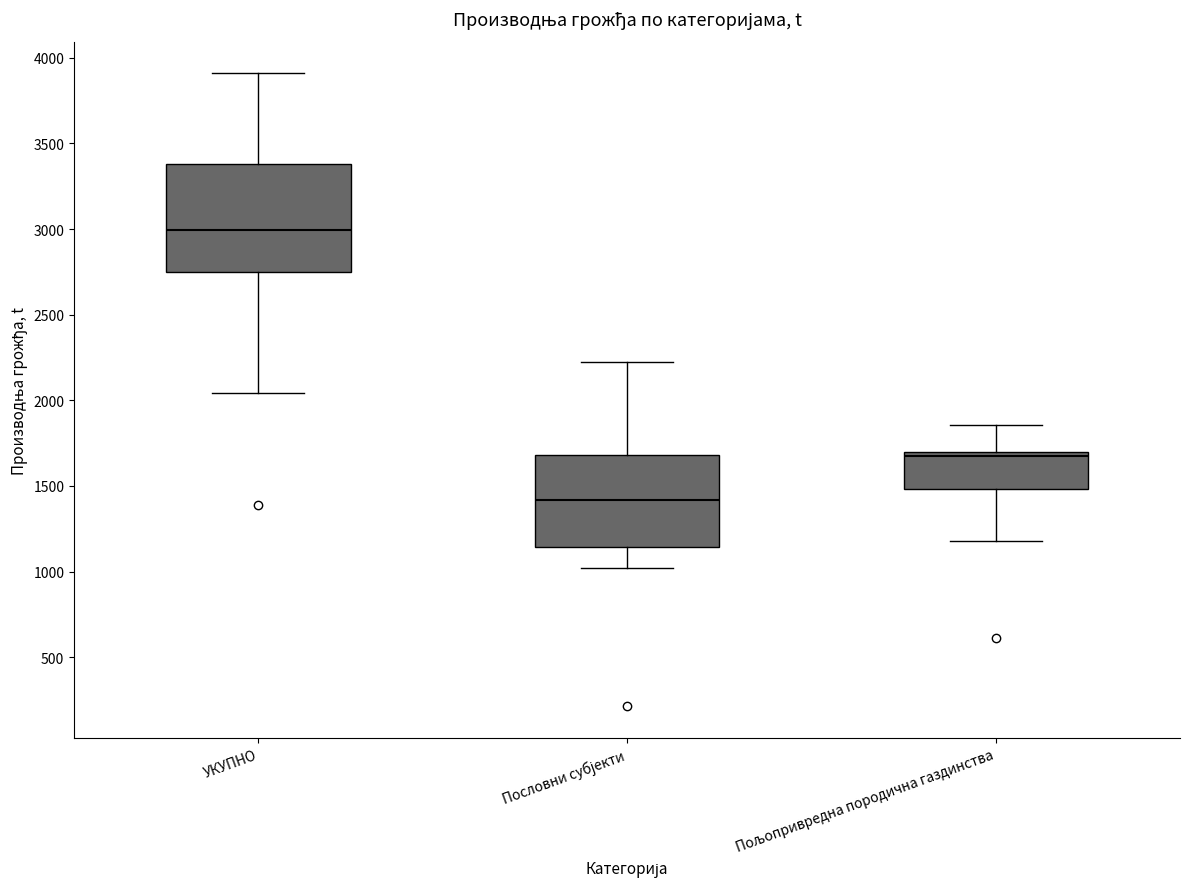

Which box is the tallest, from its lower edge to its upper edge?

УКУПНО